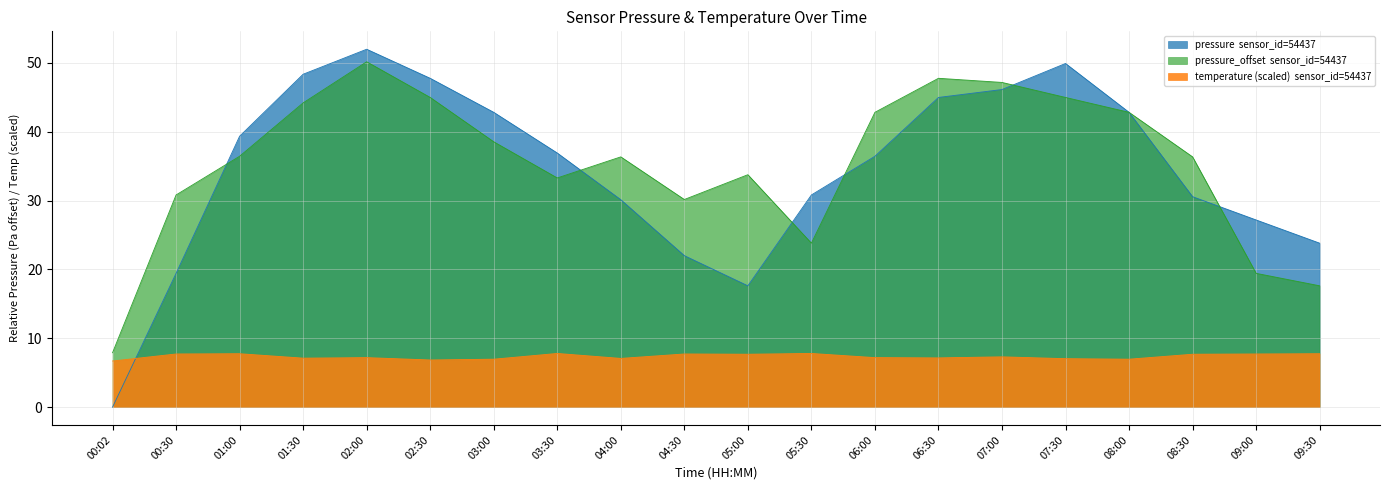

True or false: pressure_offset and temperature cross at least once.

False